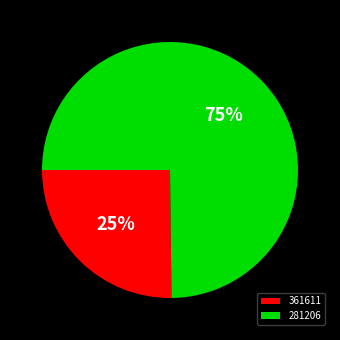

To the nearest percent, what is the combined percentage of 281206 and 361611?

100%